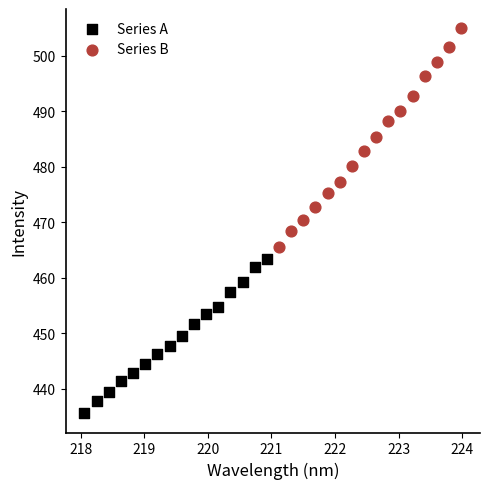

Which series has the widest spread of Y values?

Series B